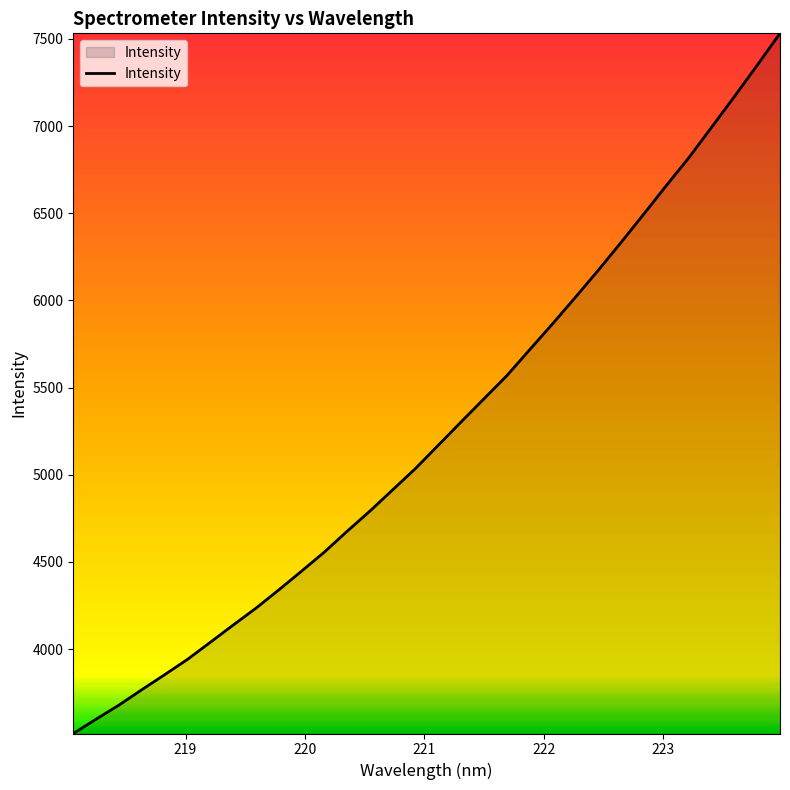

What is the difference between the second highest and second lowest values?

3751.3